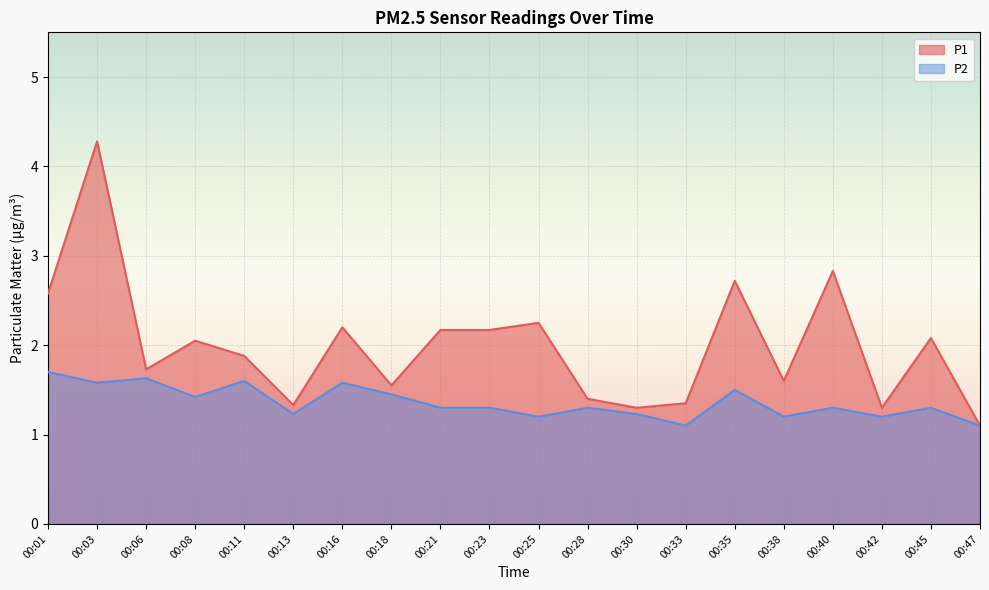

Reading right to left, extract all data points from this chart.

P1: 00:47=1.1	00:45=2.1	00:42=1.3	00:40=2.8	00:38=1.6	00:35=2.7	00:33=1.4	00:30=1.3	00:28=1.4	00:25=2.2	00:23=2.2	00:21=2.2	00:18=1.6	00:16=2.2	00:13=1.3	00:11=1.9	00:08=2.0	00:06=1.7	00:03=4.3	00:01=2.6
P2: 00:47=1.1	00:45=1.3	00:42=1.2	00:40=1.3	00:38=1.2	00:35=1.5	00:33=1.1	00:30=1.2	00:28=1.3	00:25=1.2	00:23=1.3	00:21=1.3	00:18=1.4	00:16=1.6	00:13=1.2	00:11=1.6	00:08=1.4	00:06=1.6	00:03=1.6	00:01=1.7